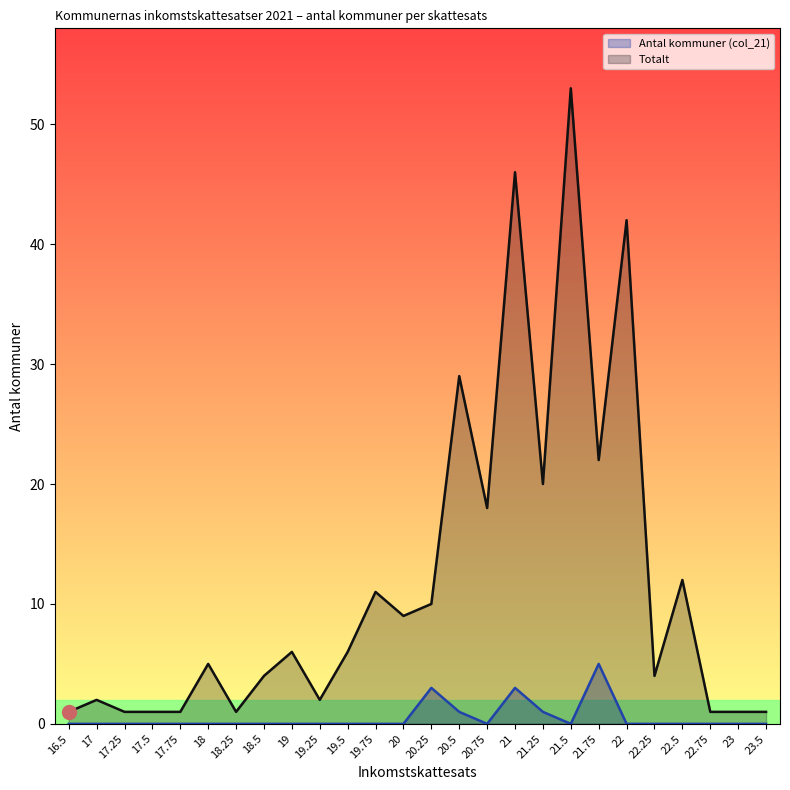

Does the chart have visible grid lines?

No